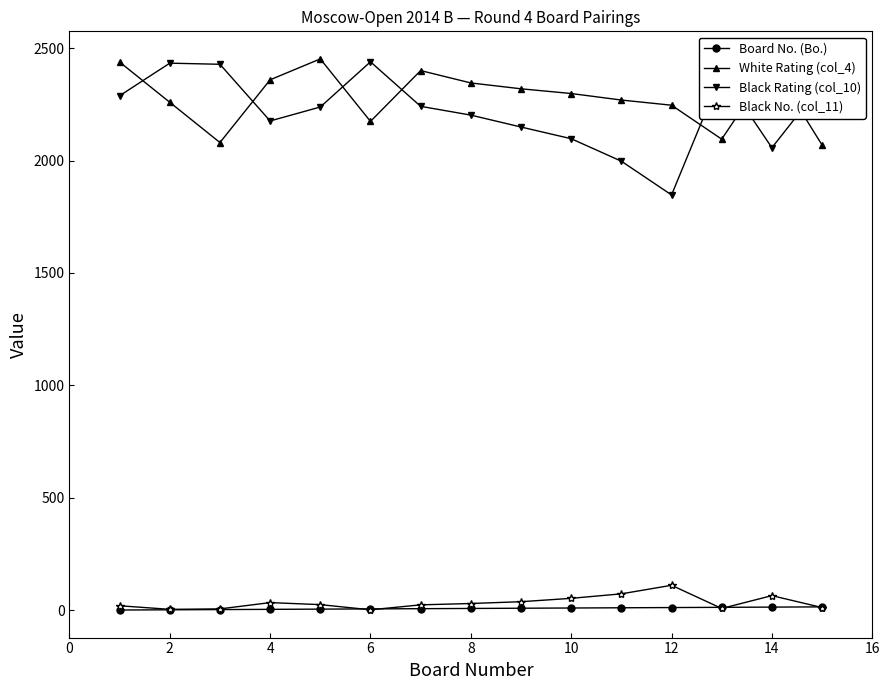

At how many categories does at least one series exceed 1808?

15